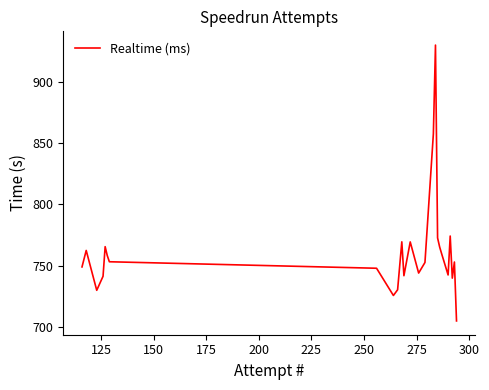

What is the minimum value shown in the chart?

704.9